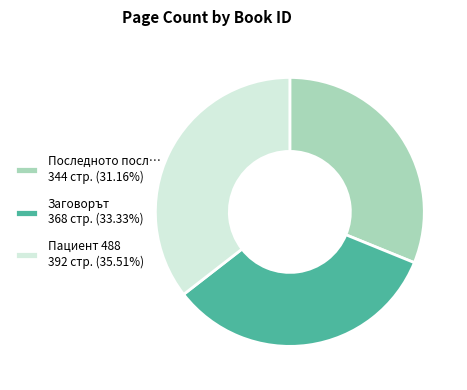

Count the number of slices in the pie.

3